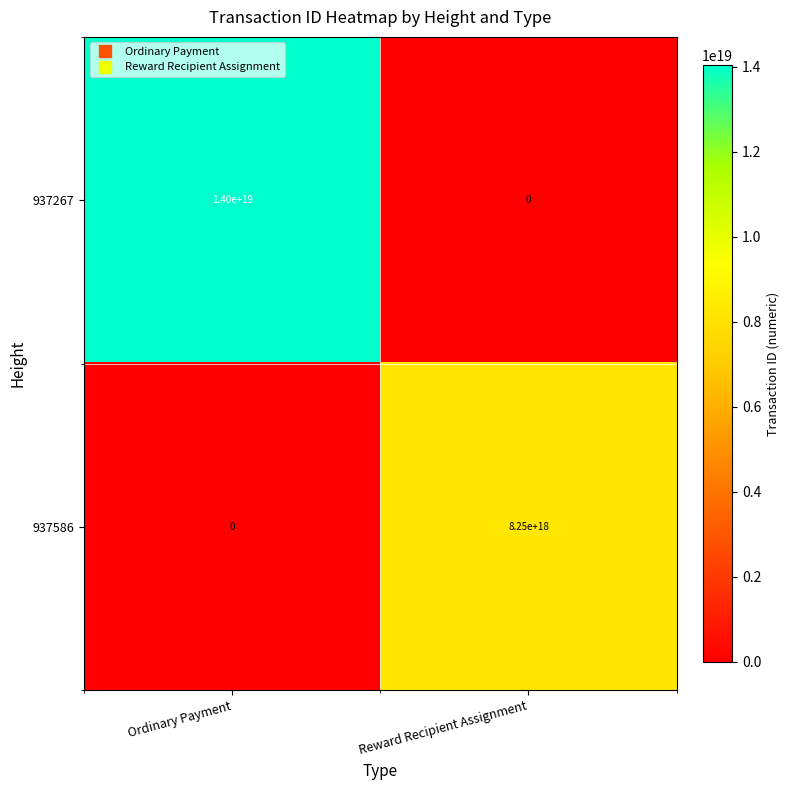

The value of 937586 at Reward Recipient Assignment is 14541935986732124160. True or false?

False